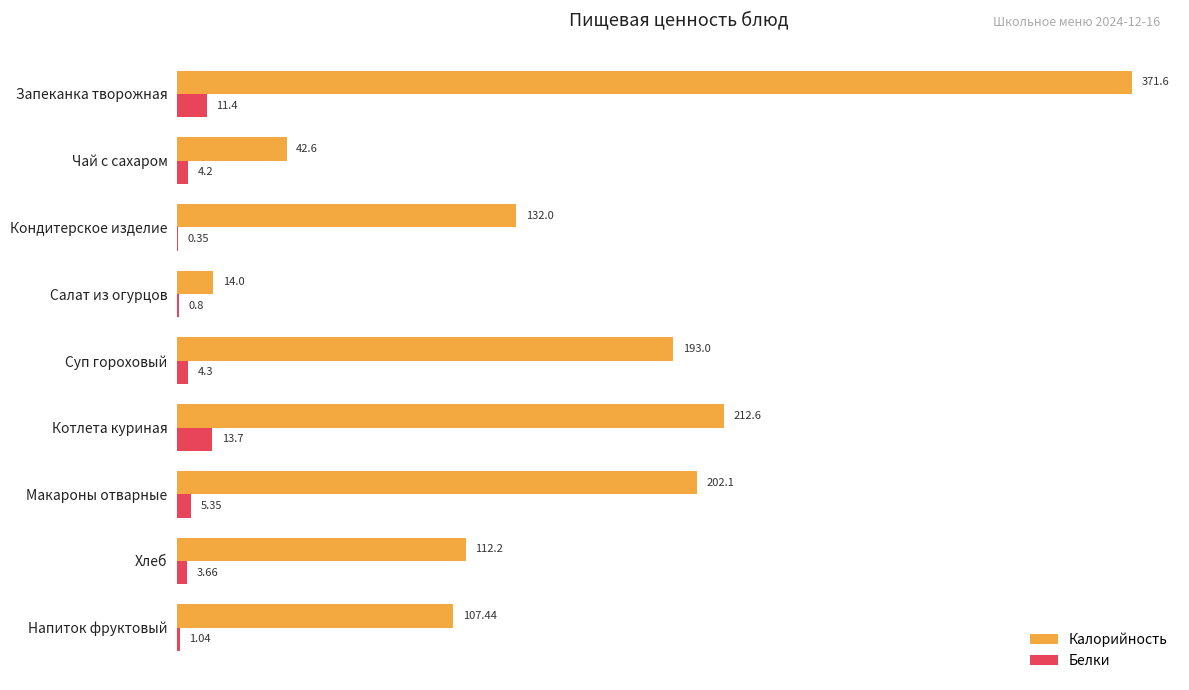

Count the number of categories in the chart.

9